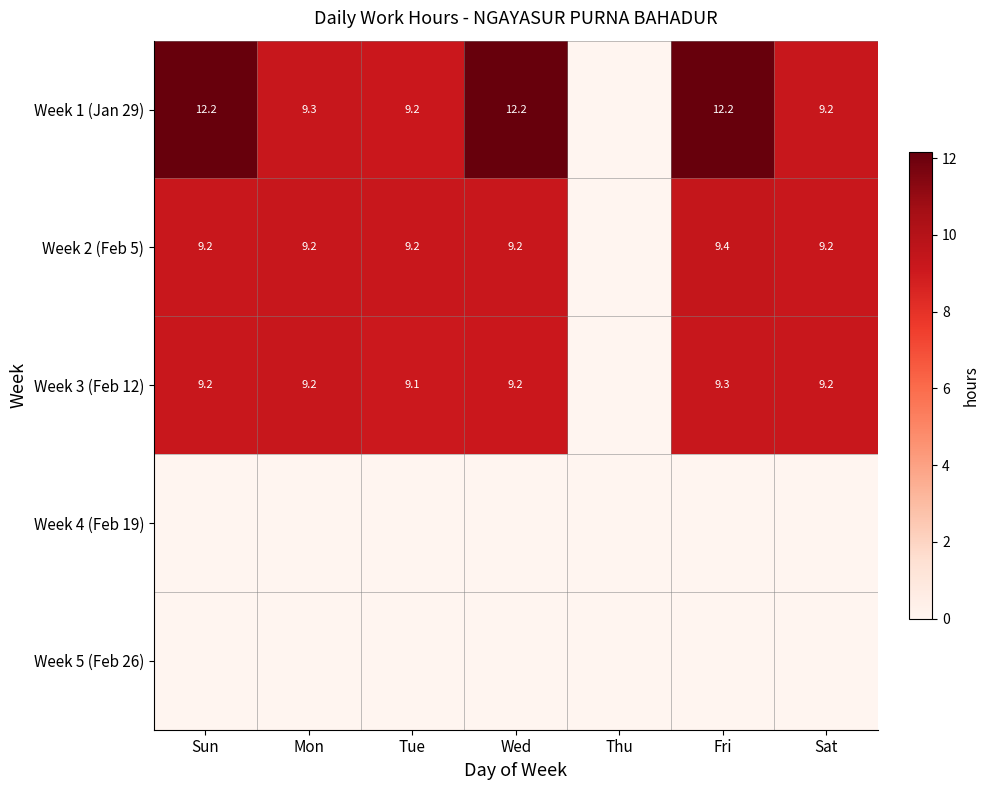

True or false: Week 2 (Feb 5) has a value of 9.2 at Wed.

True